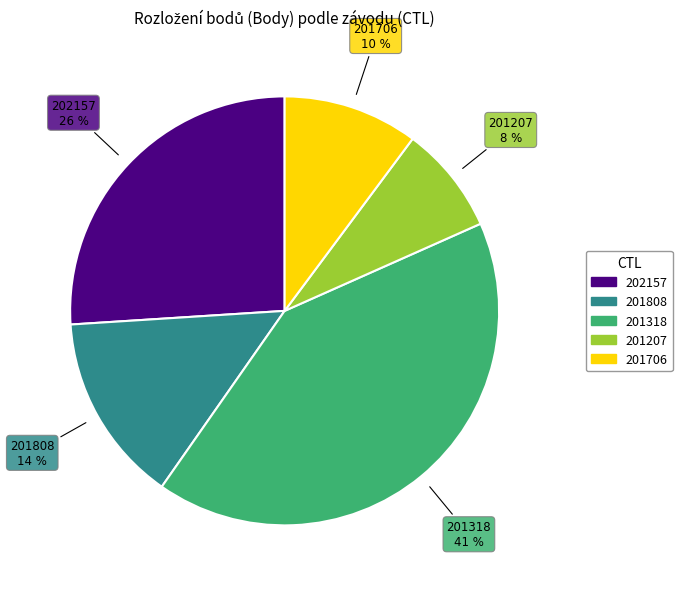

Rank the categories by value from lowest to highest.

201207, 201706, 201808, 202157, 201318